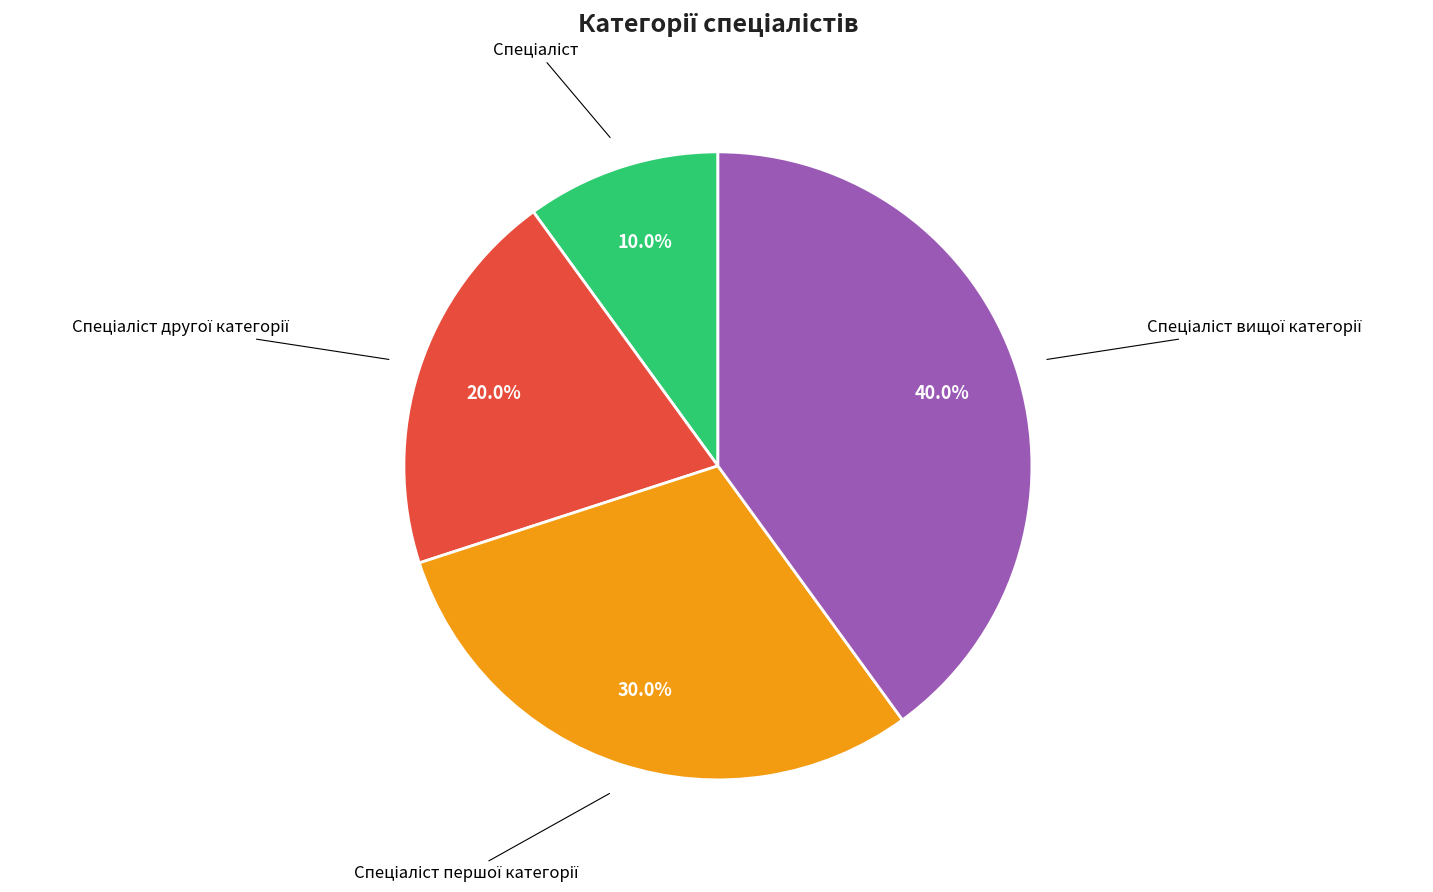

Does any single category account for the majority?

No